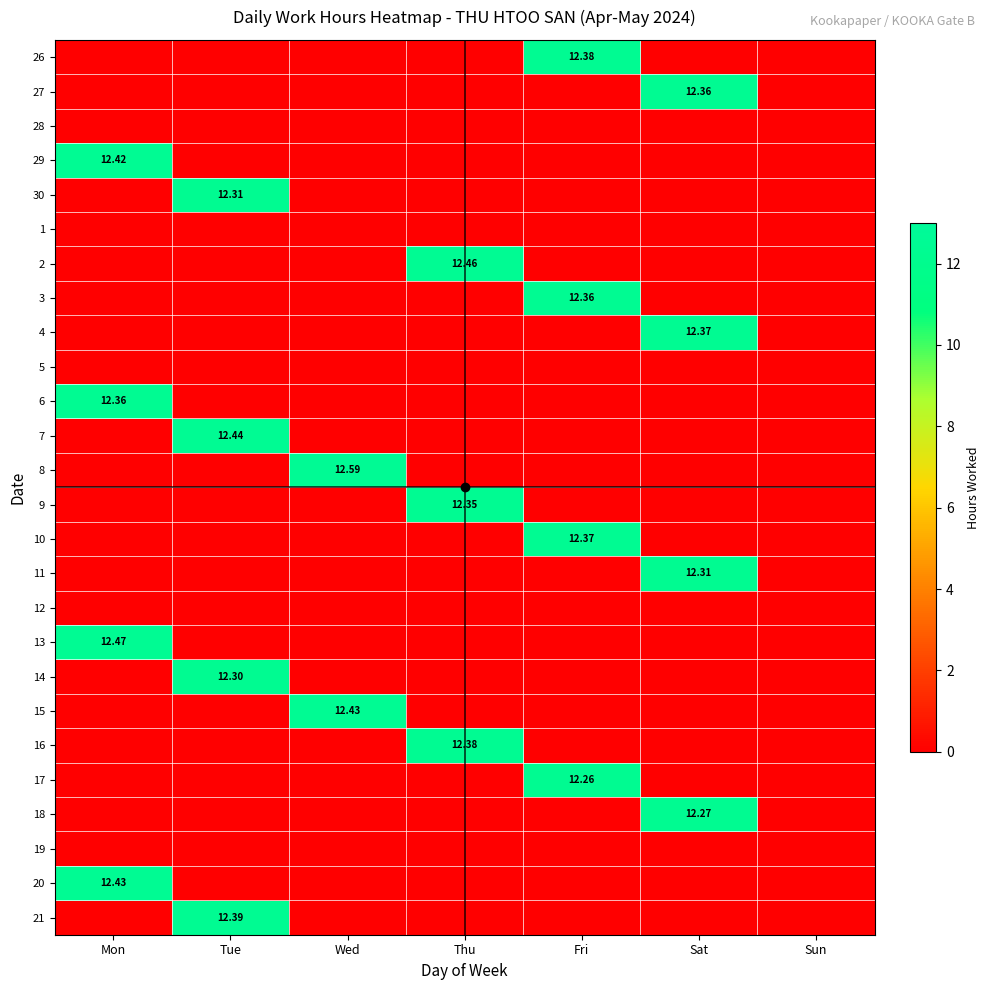

Which category has the highest value in the 21 series?

Tue